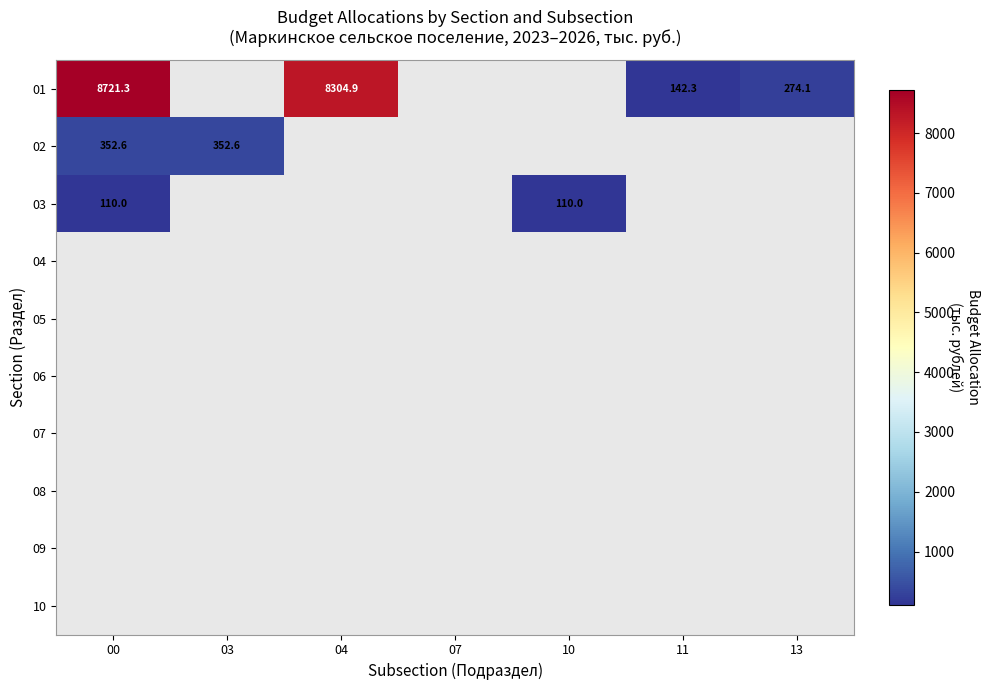

The 01 series shows 8721.3 at 00. True or false?

True